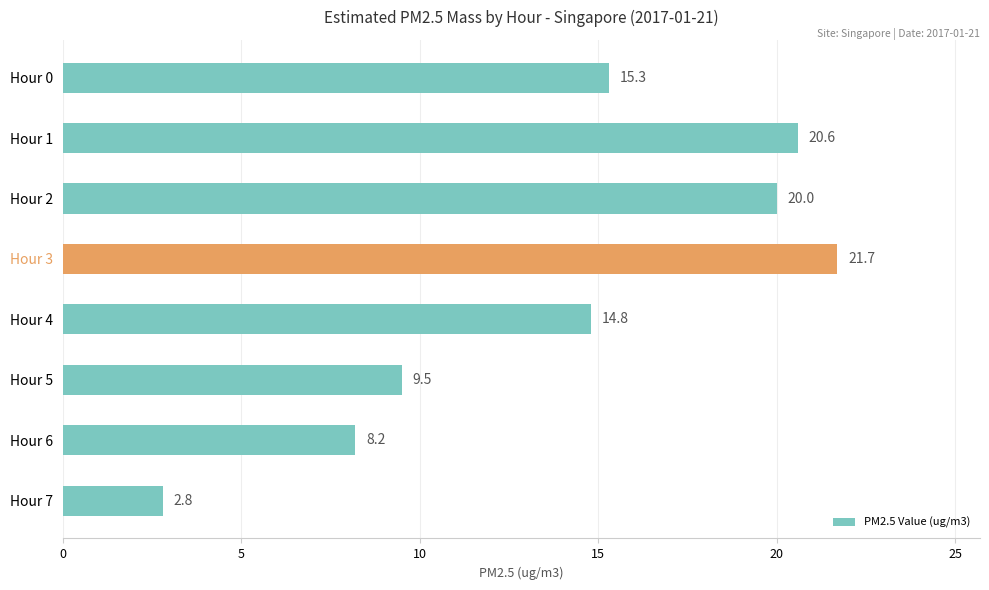

The value at Hour 3 is 4.7. True or false?

False